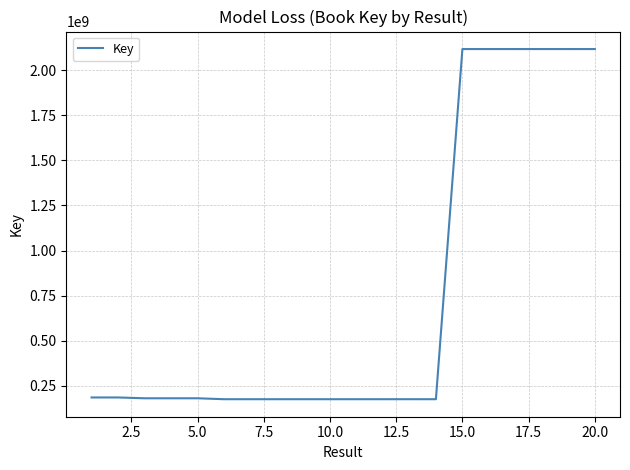

Is this an area chart (filled region under the line)?

No